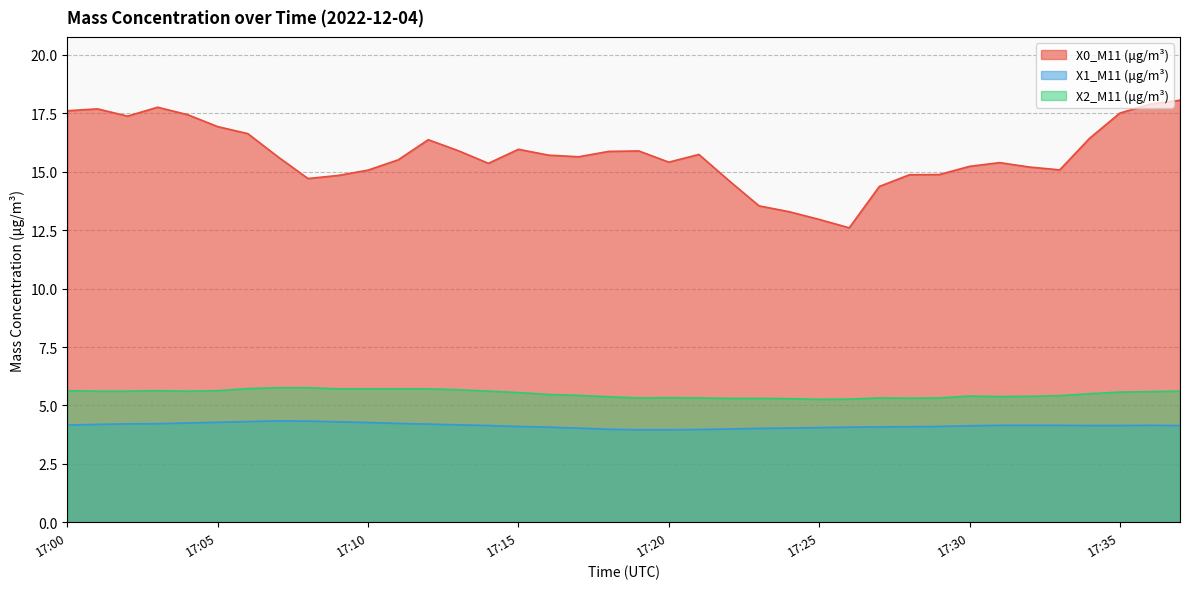

List the labels in order of X2_M11 (μg/m³) value, smallest first.

17:25, 17:26, 17:24, 17:22, 17:23, 17:28, 17:19, 17:21, 17:27, 17:29, 17:20, 17:18, 17:31, 17:32, 17:30, 17:33, 17:17, 17:16, 17:34, 17:15, 17:35, 17:36, 17:01, 17:02, 17:04, 17:14, 17:37, 17:00, 17:03, 17:05, 17:13, 17:09, 17:10, 17:11, 17:12, 17:06, 17:07, 17:08